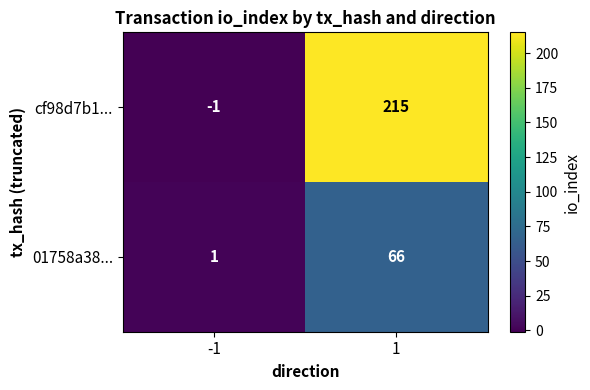

What value does the 01758a38... series have at 1, to the nearest 5?

65